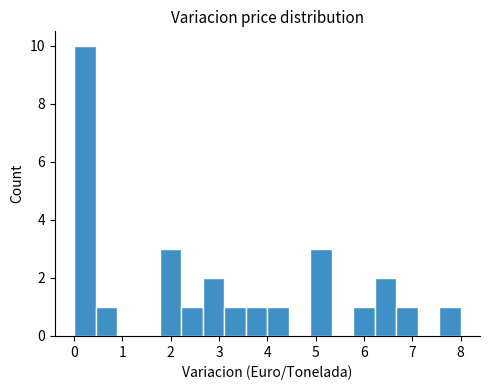

How tall is the bar that spans 2.7 to 3.1 on the x-axis? Neither the bar edges nor the heights are printed on the chart, so give them approximately, as read against the axes.

2